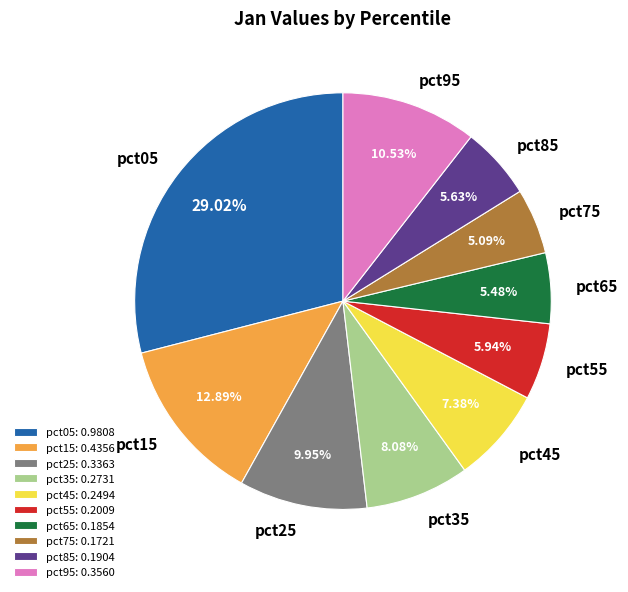

To the nearest percent, what is the difference between the largest and smallest slice percentages?

24%